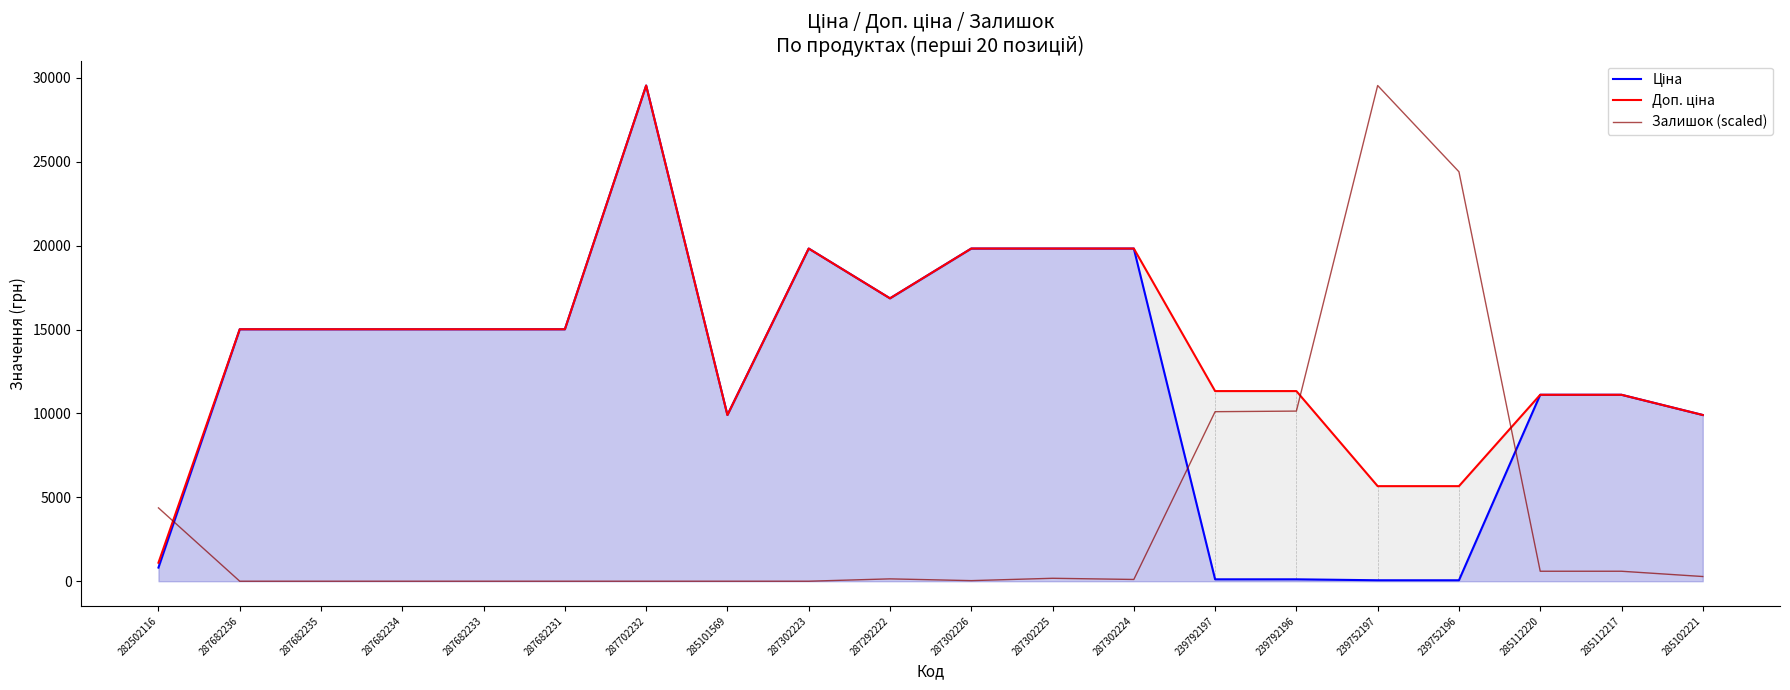

True or false: Ціна has more than 1 interior local peaks.

True